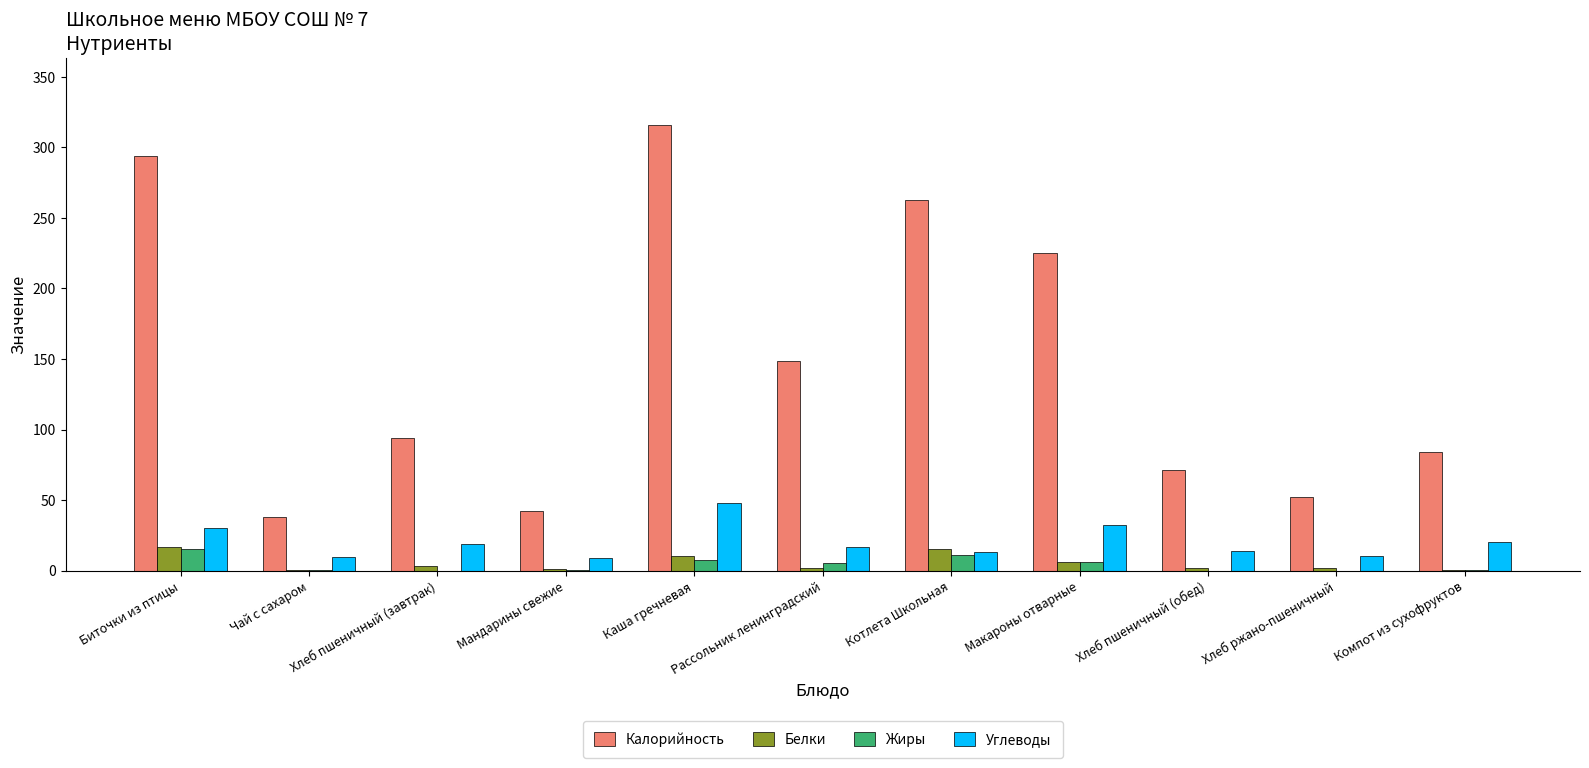

Which series has the largest total across all categories?

Калорийность